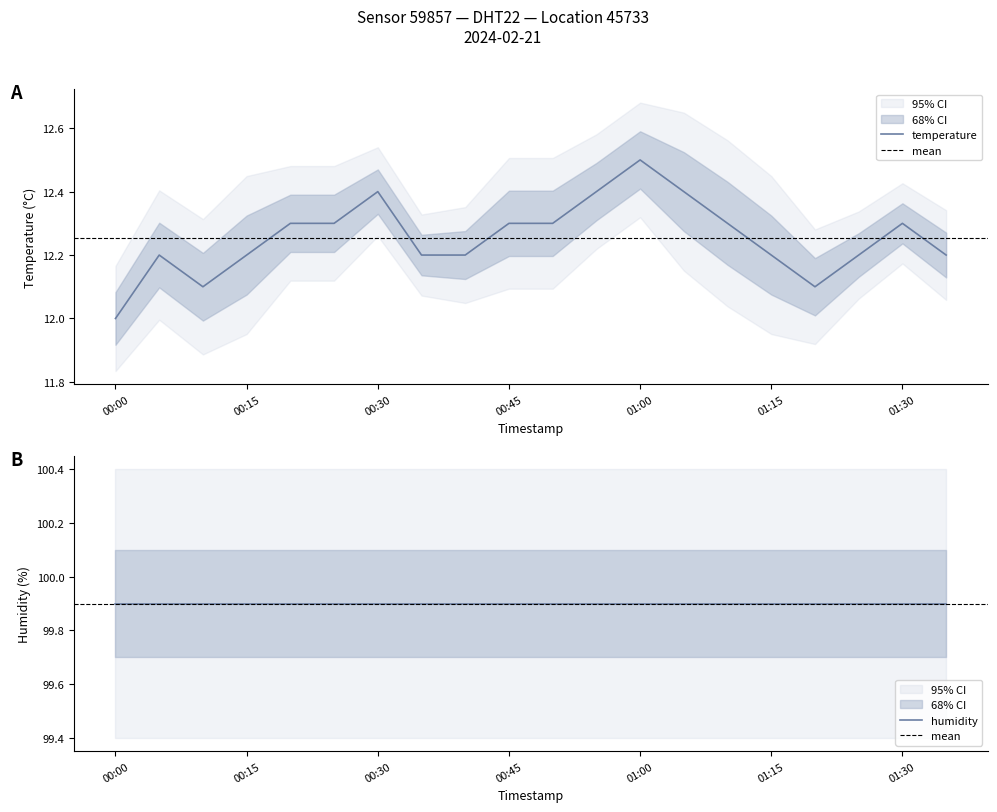

Which category has the lowest value in the temperature series?

00:00